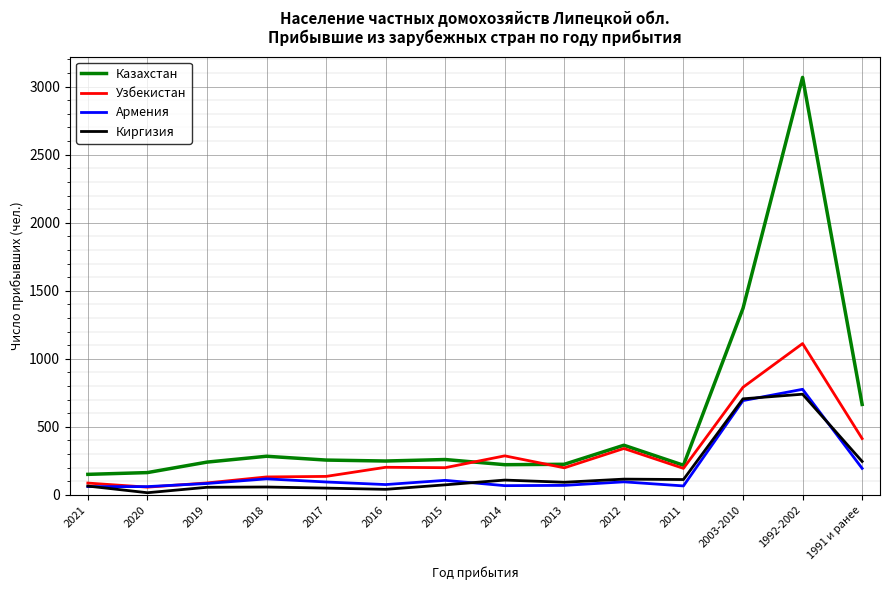

The Киргизия series shows 58 at 2018. True or false?

True